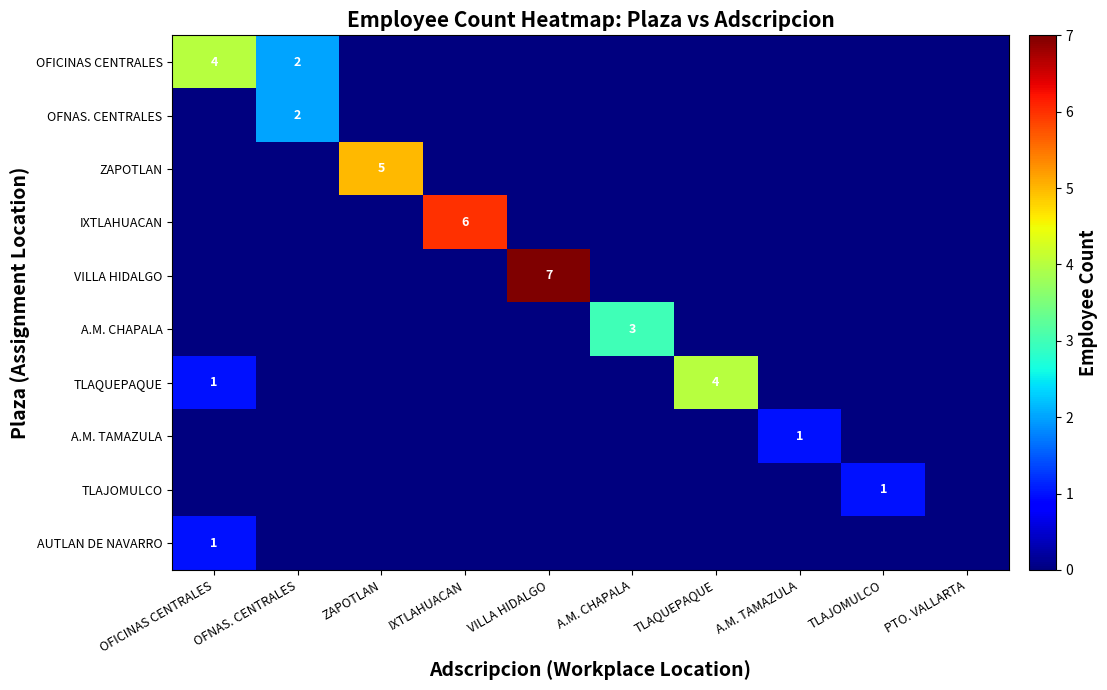

How many data points in OFICINAS CENTRALES are above 0?

2